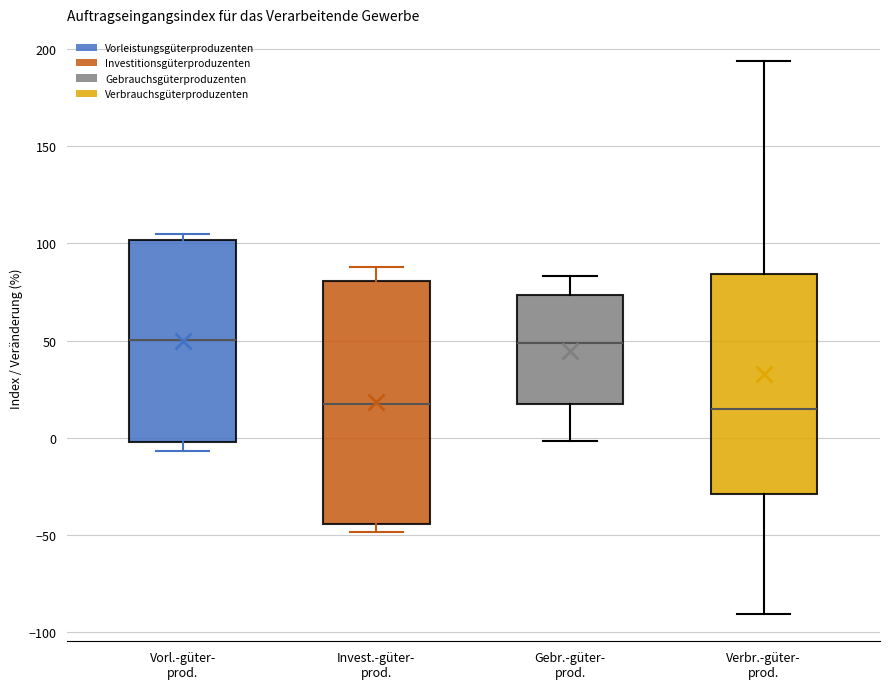

Where does the median line of the box for Gebr.-güter- prod. sit on the y-axis? The values are not printed on the chart, so give them approximately, as read against the axis.

50